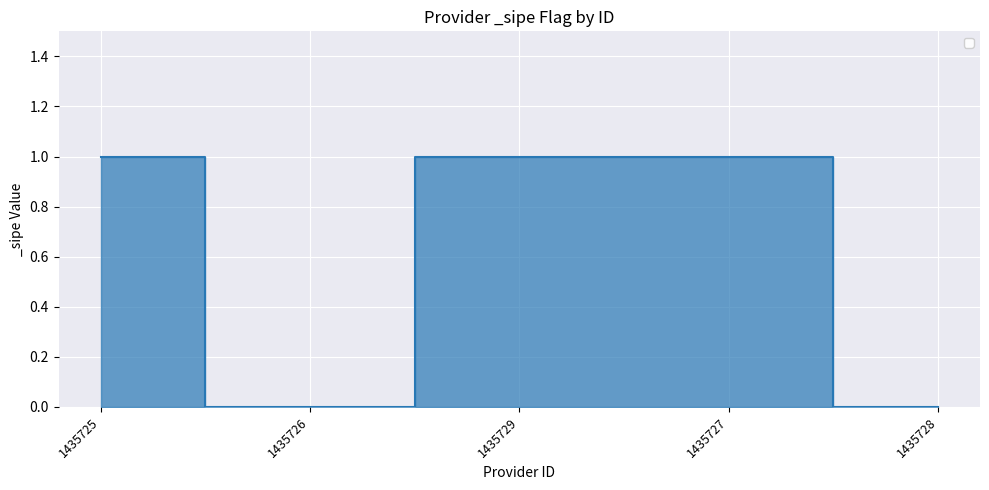

How many series are shown in this chart?

1